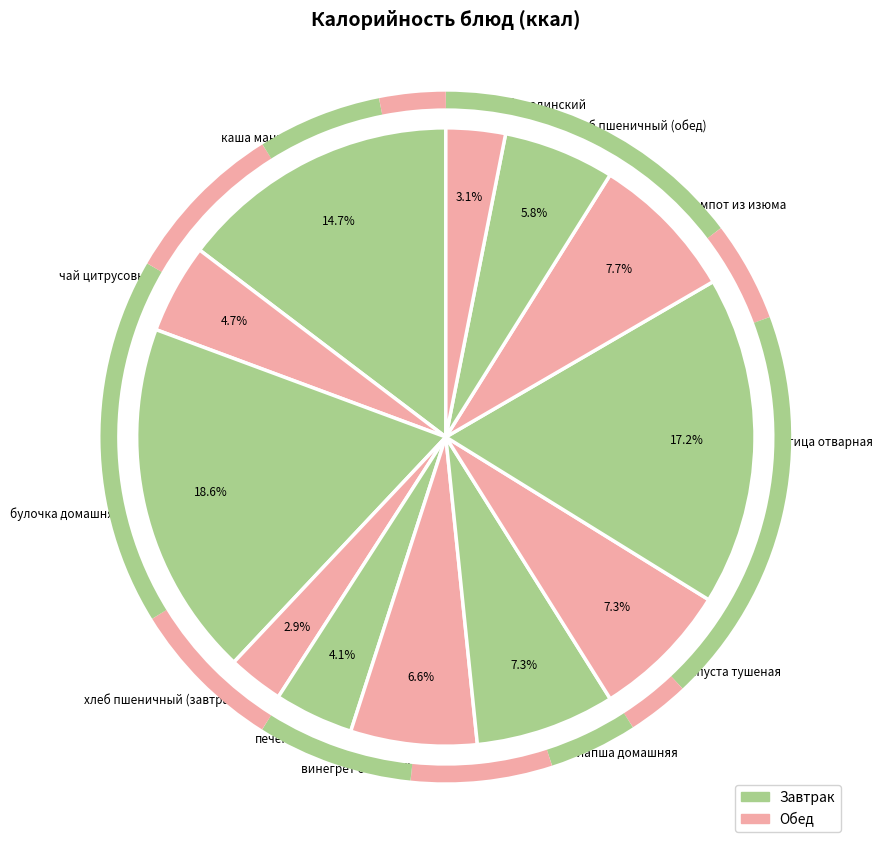

What portion of the pie excludes булочка домашняя?

81.4%